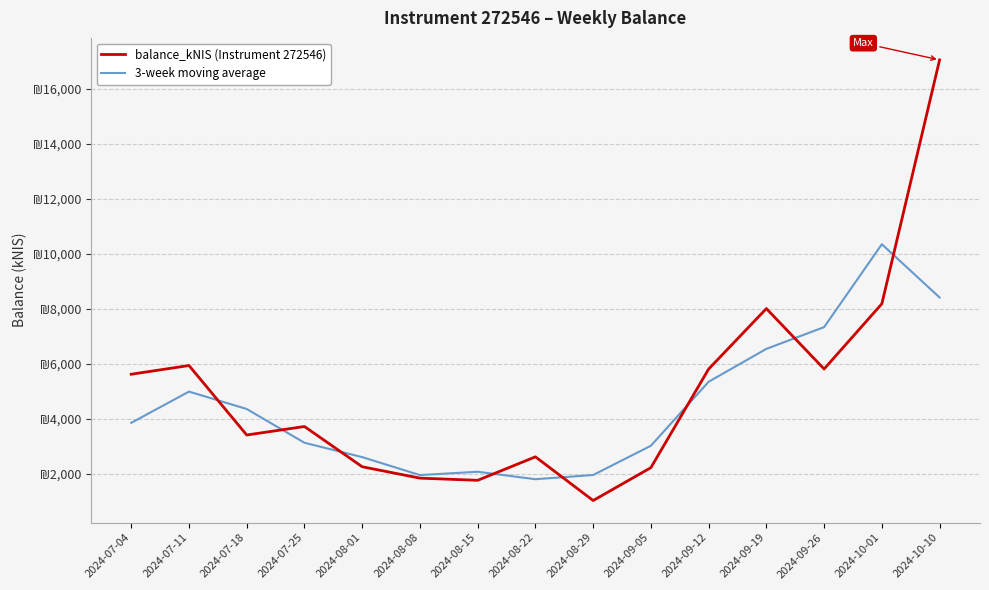

Reading left to right, extract all data points from this chart.

balance_kNIS (Instrument 272546): 5621.8	5939.0	3410.1	3719.8	2254.8	1840.5	1761.6	2616.6	1026.2	2222.3	5810.7	8011.1	5812.6	8185.2	17060.3
3-week moving average: 3853.6	4990.3	4356.3	3128.2	2605.0	1952.3	2072.9	1801.5	1955.0	3019.7	5348.0	6544.8	7336.3	10352.7	8415.2